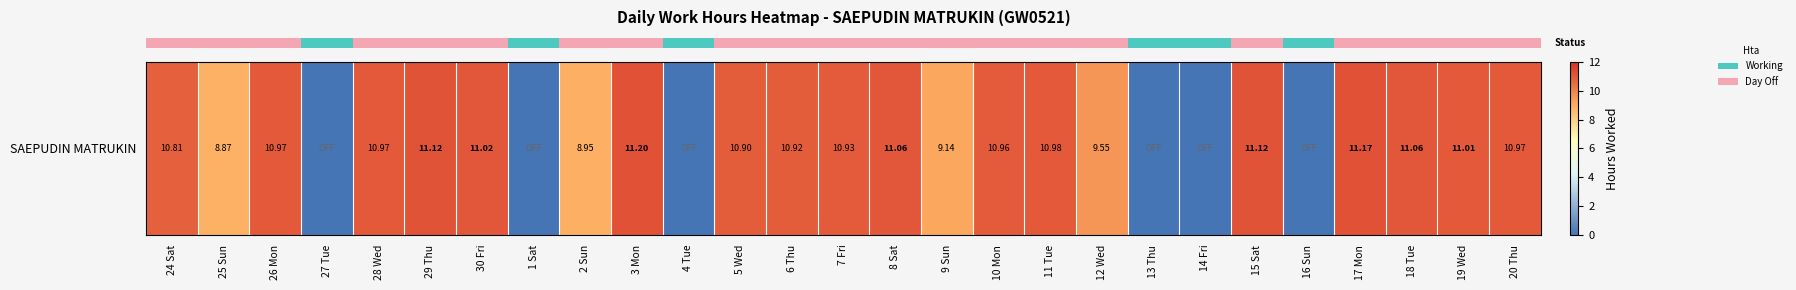

How many data points does each series have?

27